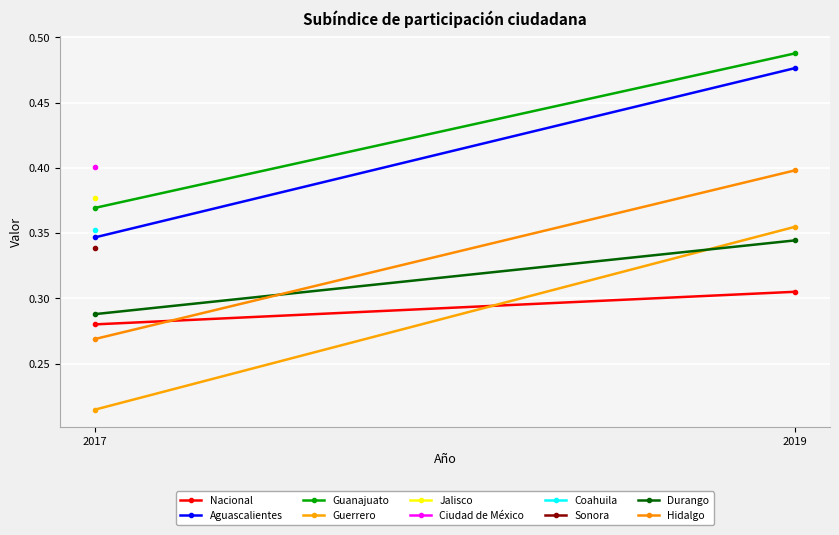

At how many categories does at least one series exceed 0?

2